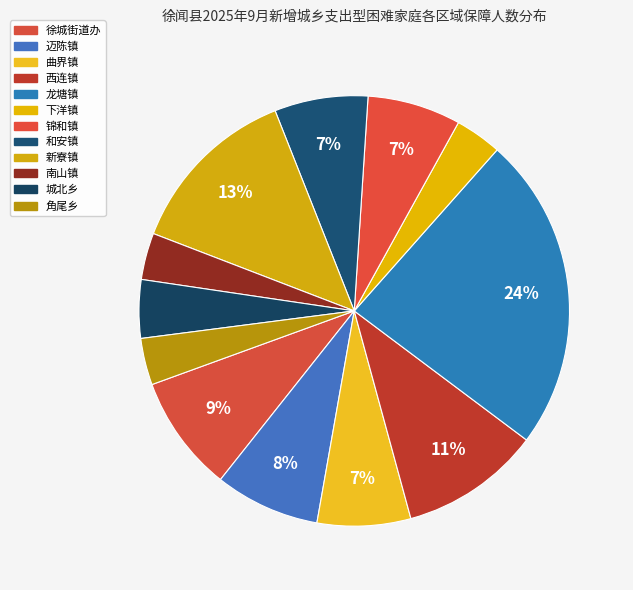

Count the number of slices in the pie.

12